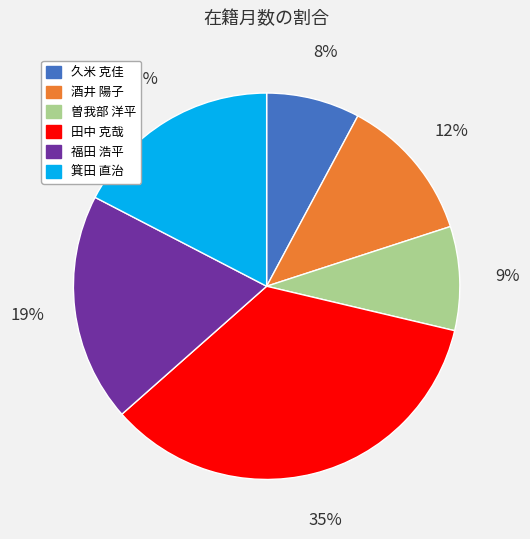

To the nearest percent, what percentage of the pie is 久米 克佳?

8%